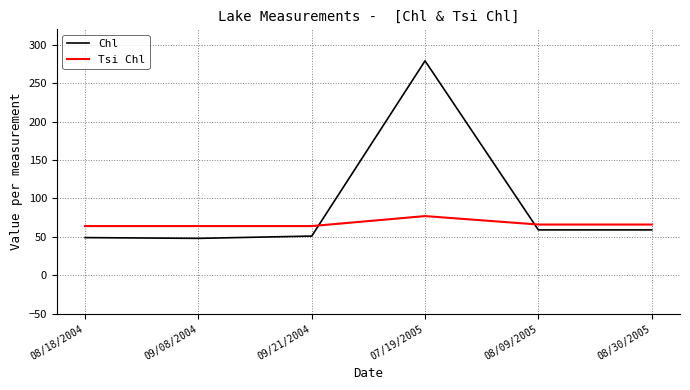

What is the difference between the second highest and second lowest values in the Tsi Chl series?

2